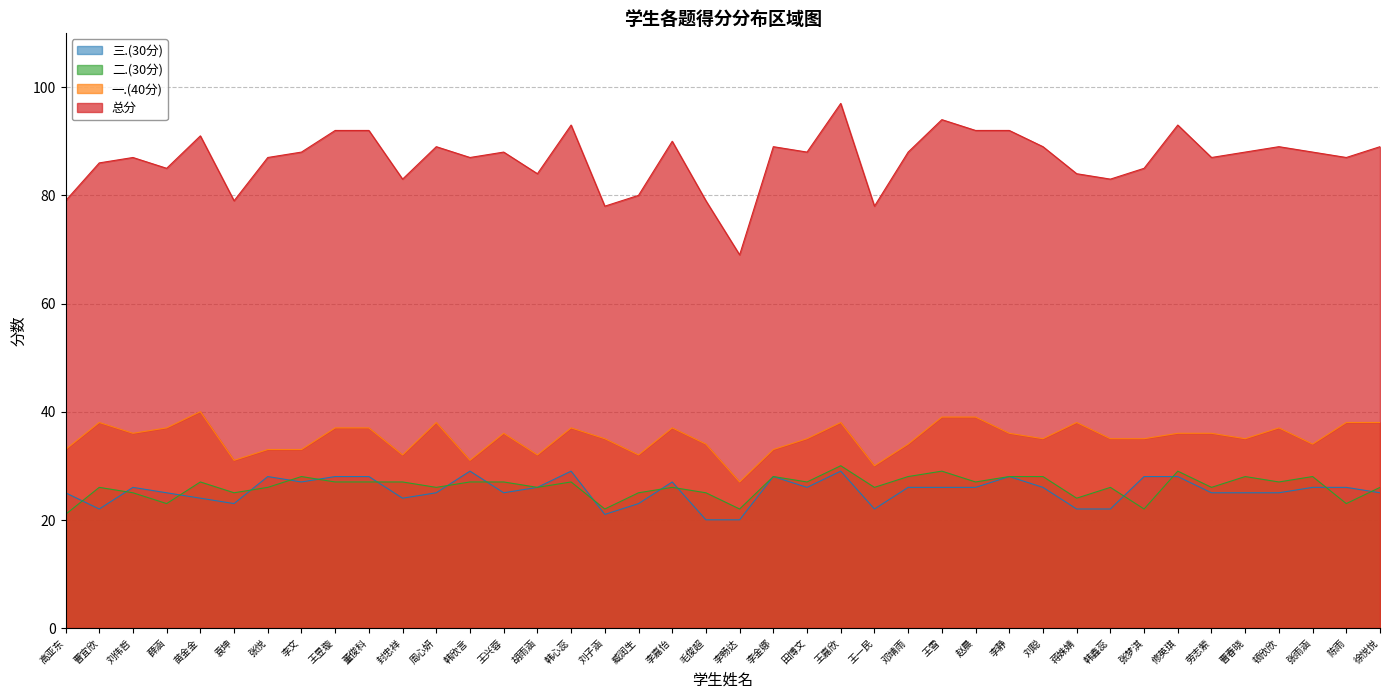

At 李畅达, list the series in order from smallest to largest.

三.(30分), 二.(30分), 一.(40分), 总分